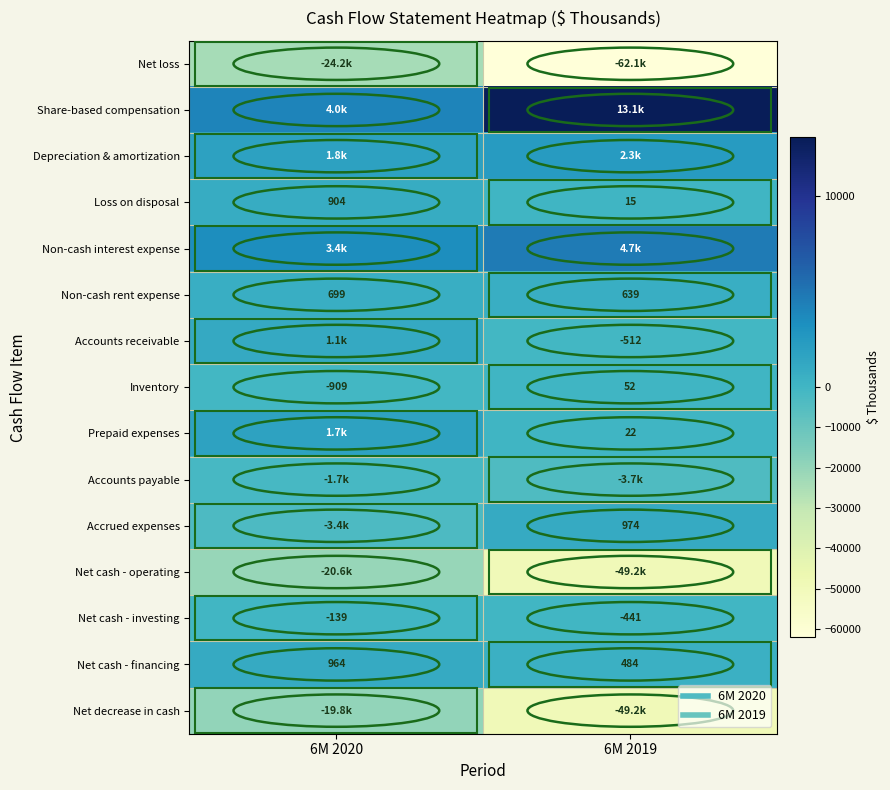

How many Accrued expenses values are between -3378 and 974?

2